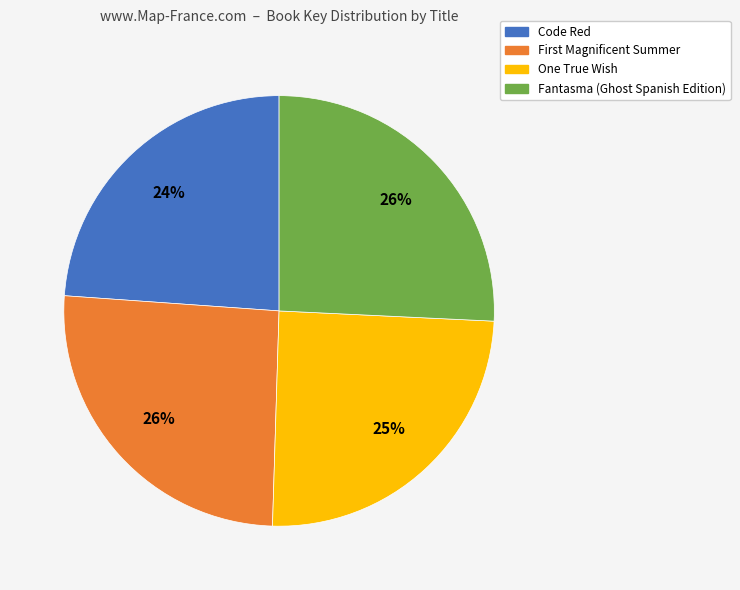

Which category has the smallest portion of the pie?

Code Red